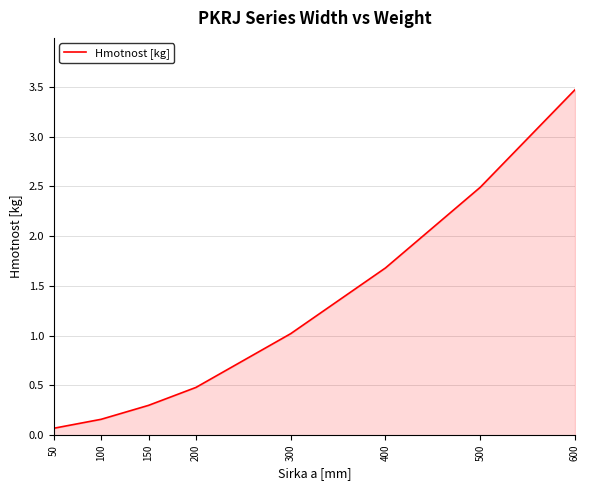

Rank the categories by value from lowest to highest.

50, 100, 150, 200, 300, 400, 500, 600